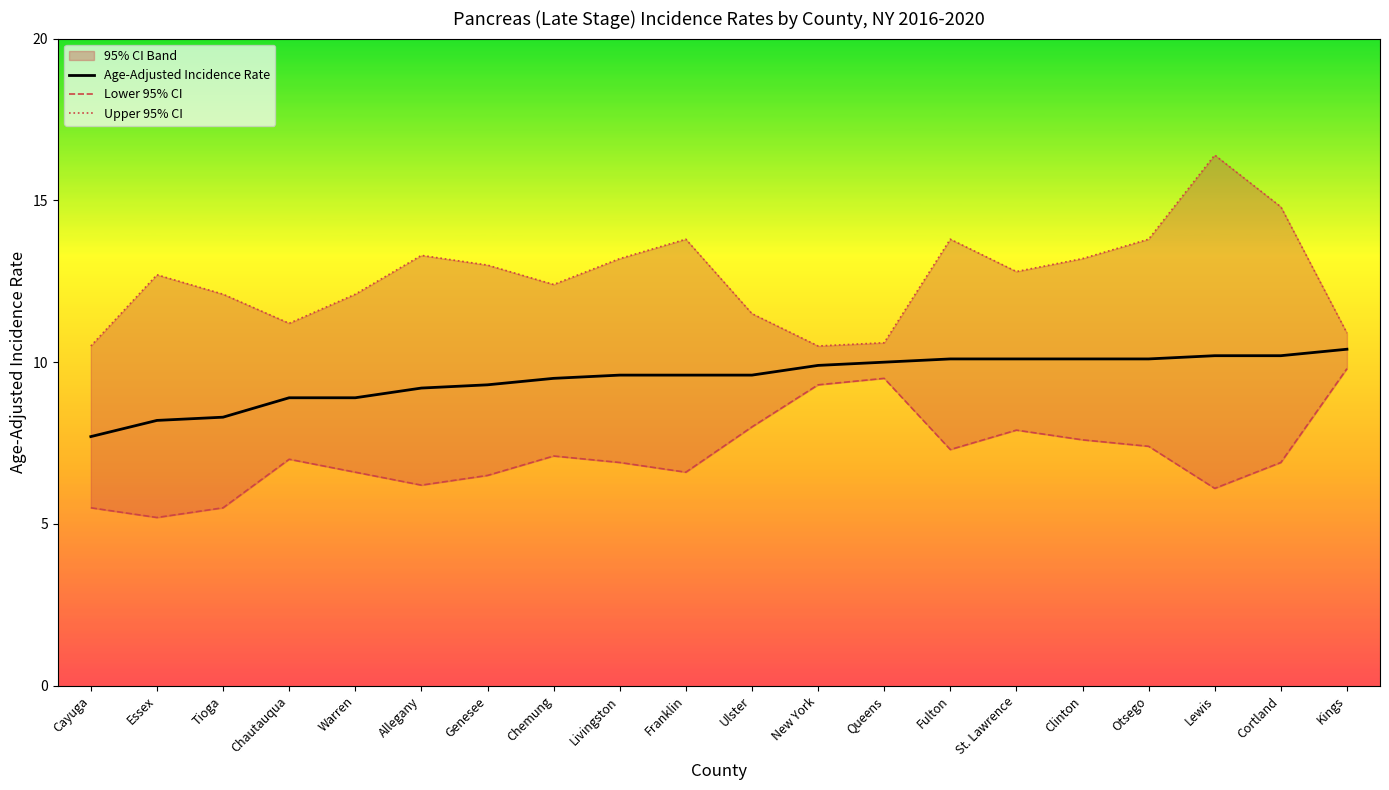

True or false: Age-Adjusted Incidence Rate has more than 1 points higher than both neighbors.

False